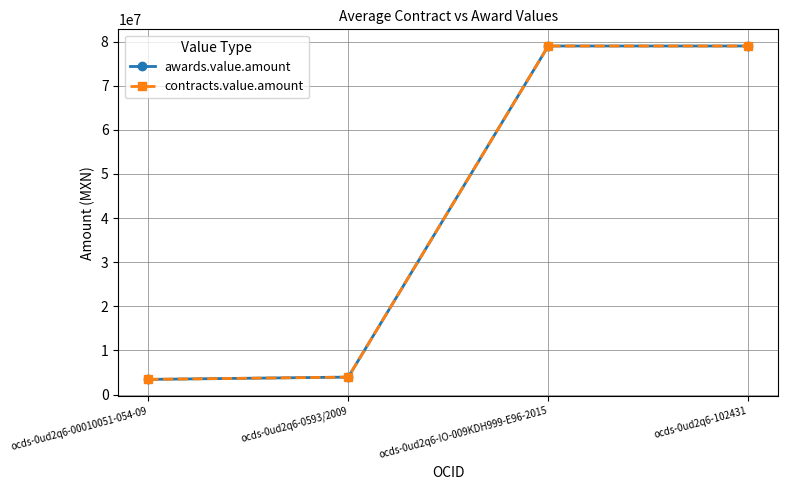

At which label is awards.value.amount closest to 41225000?

ocds-0ud2q6-0593/2009